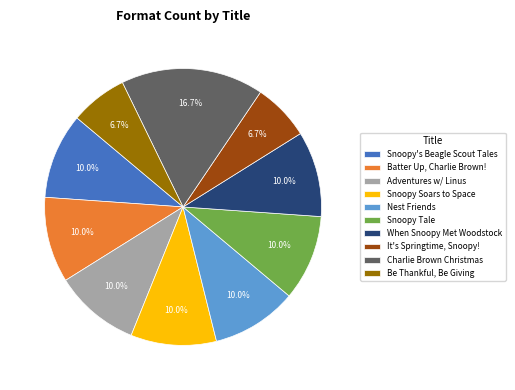

What is the total percentage of Charlie Brown Christmas and Batter Up, Charlie Brown!?

26.7%